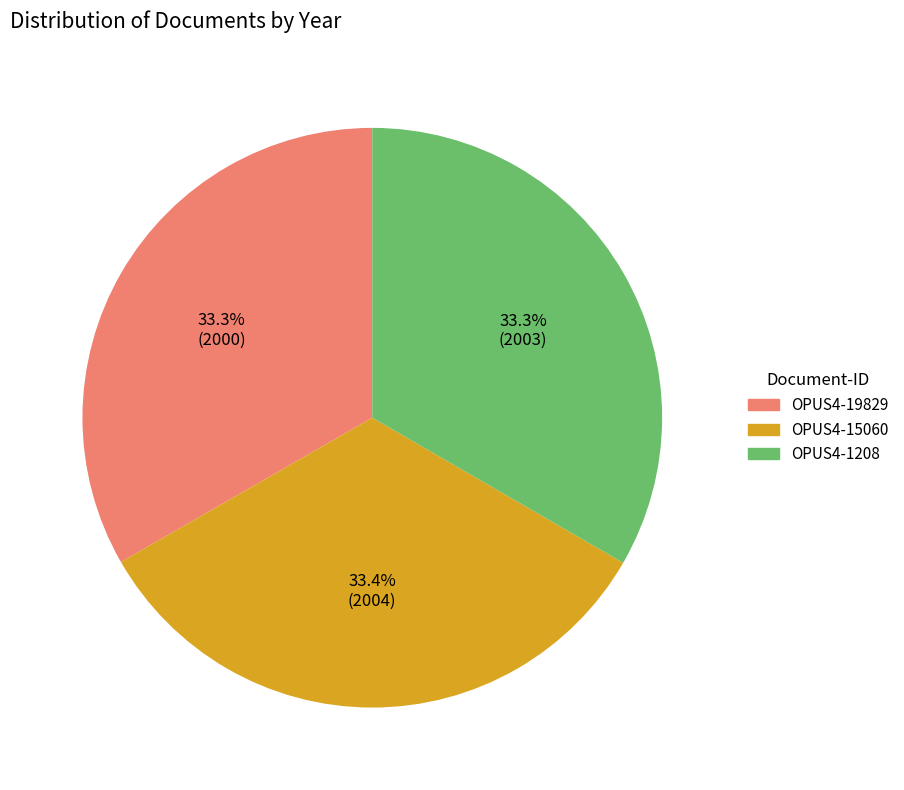

To the nearest percent, what percentage of the pie is OPUS4-19829?

33%